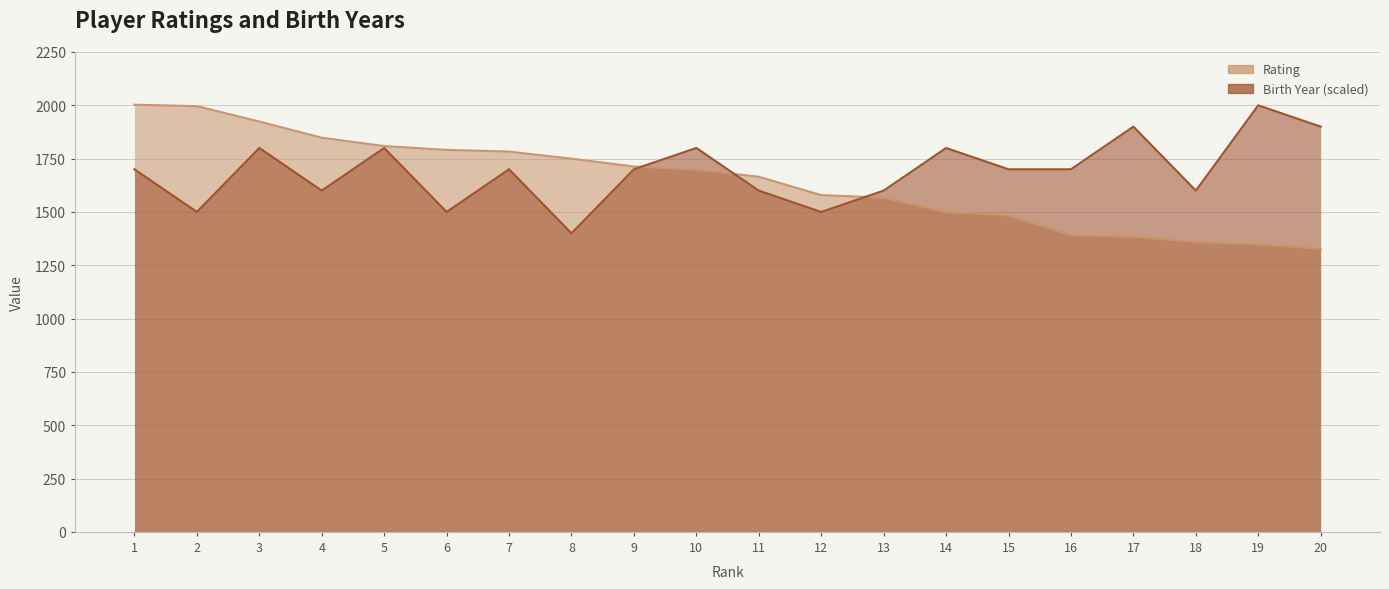

True or false: Rating has more than 0 interior local peaks.

False